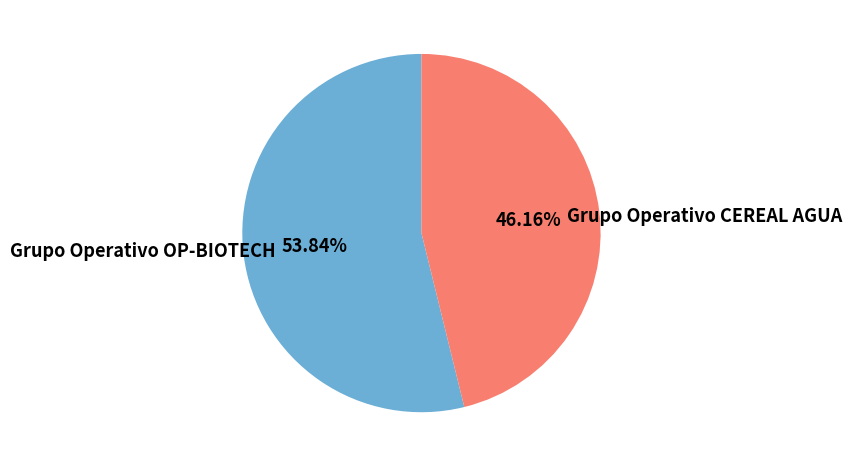

What percentage do Grupo Operativo OP-BIOTECH and Grupo Operativo CEREAL AGUA together represent?

100.0%